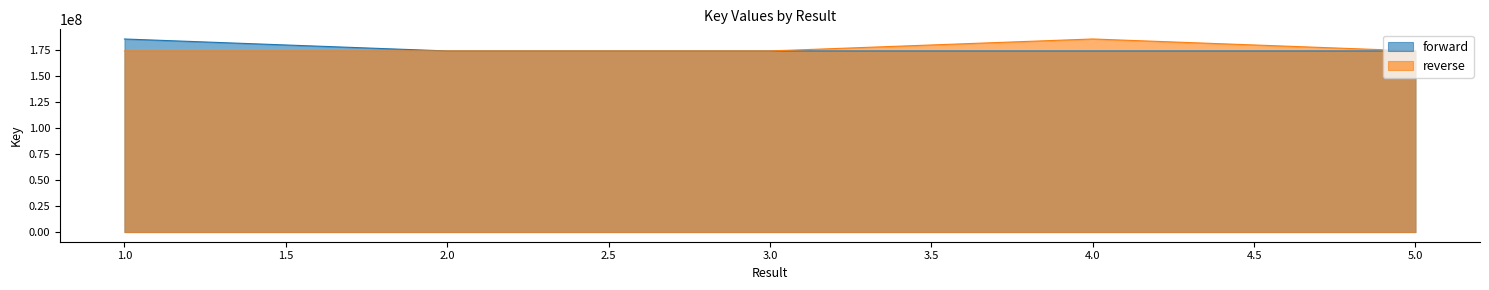

Which category has the highest value in the reverse series?

4.0